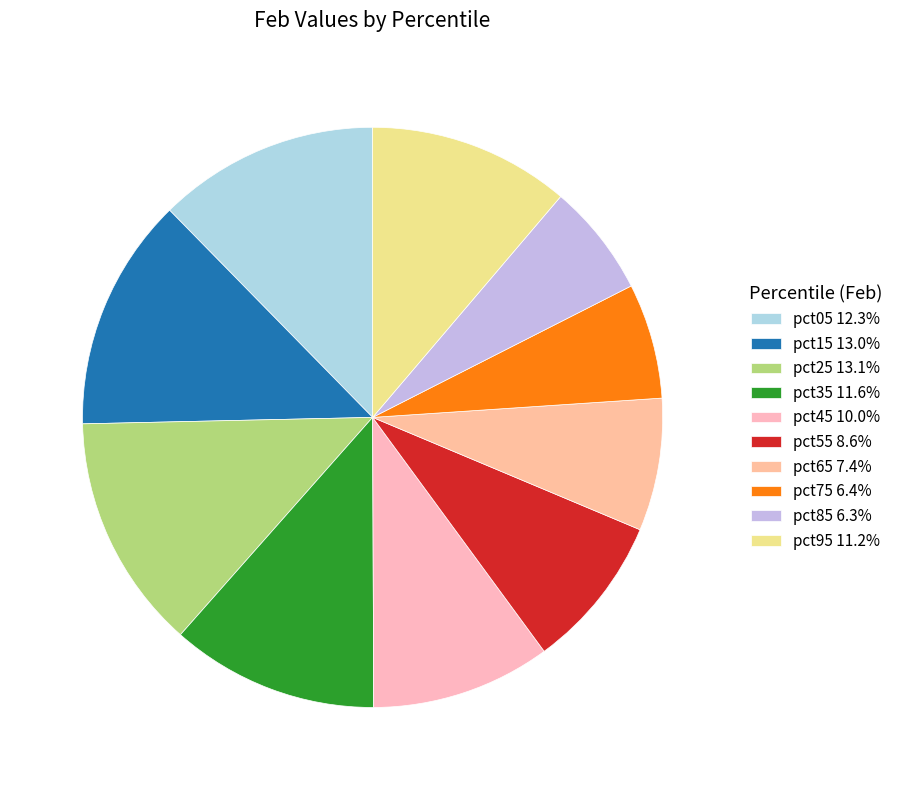

Does pct05 represent more than half of the total?

No